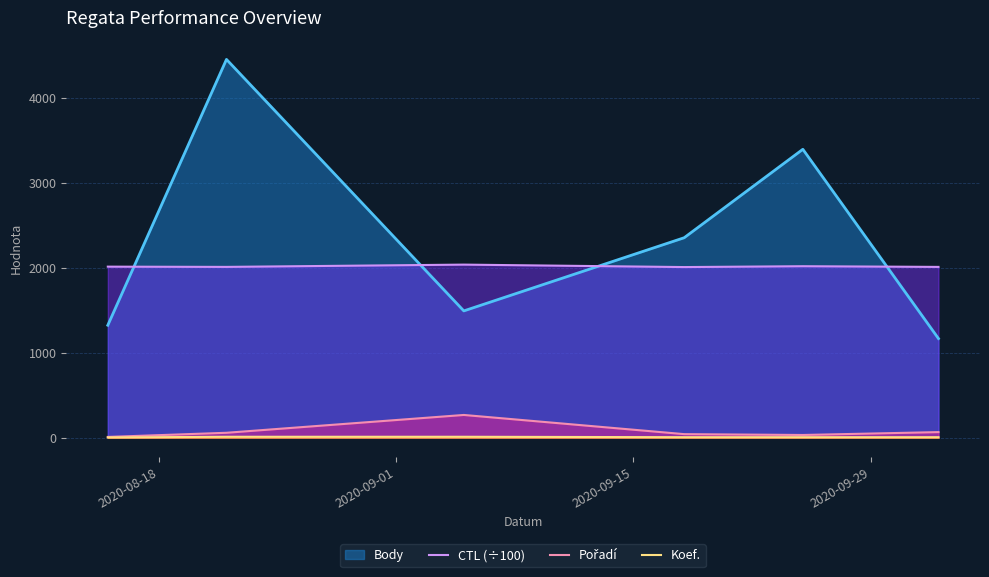

True or false: Pořadí and Koef. cross at least once.

False